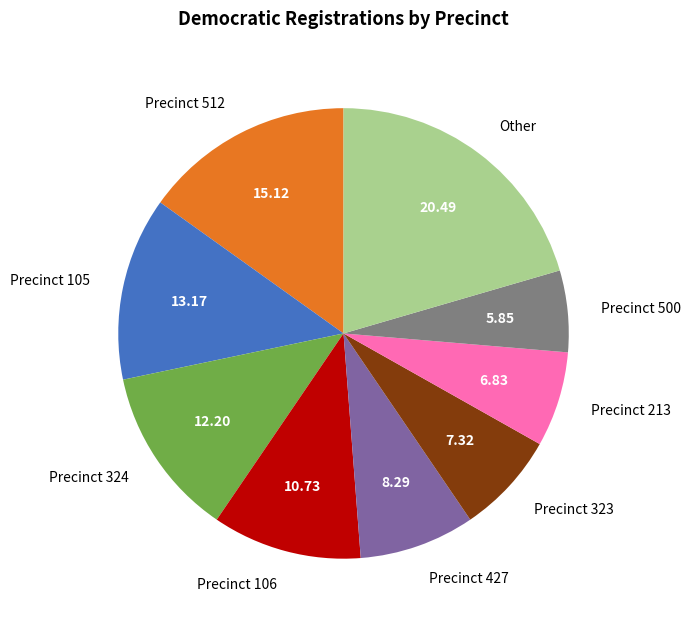

What is the largest slice in the pie chart?

Other